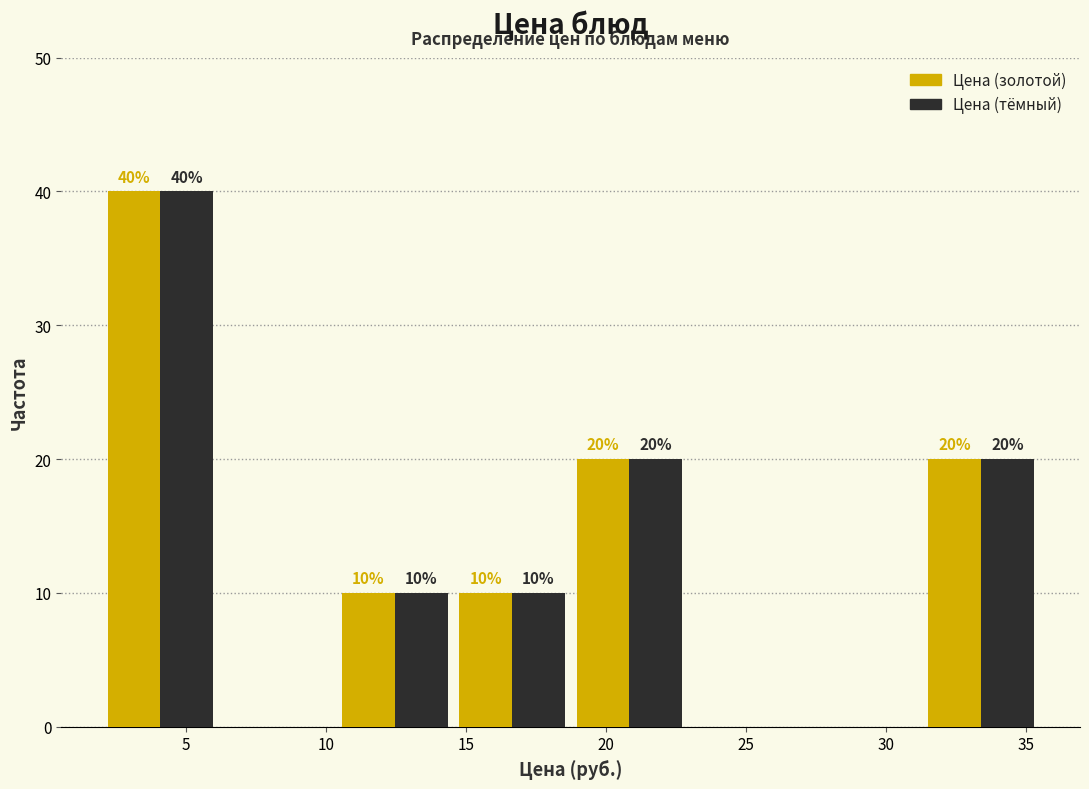

In the Цена (тёмный) series, which range on the x-axis has the tallest bar?

2.0 to 6.0